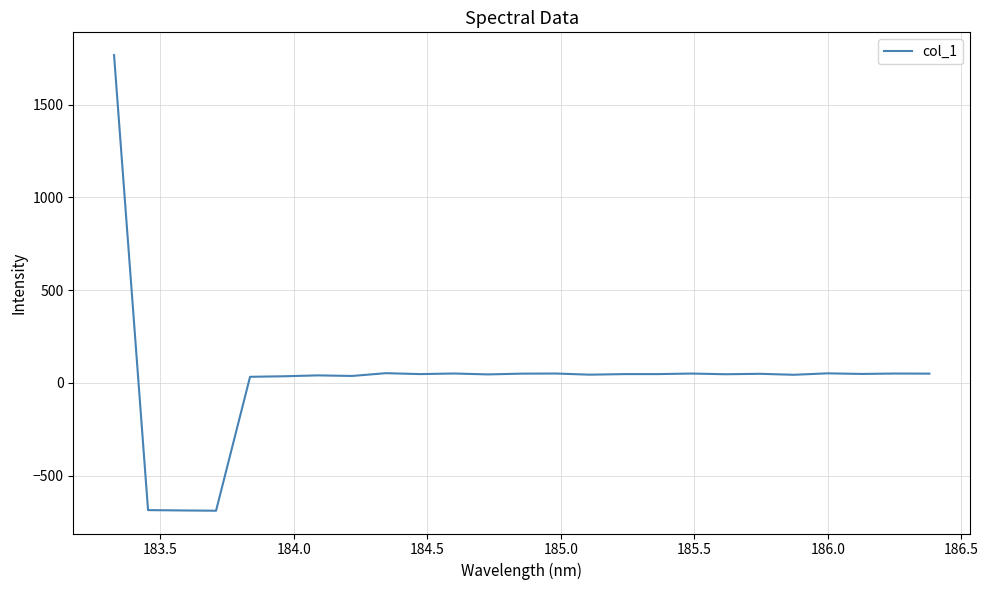

What is the maximum value shown in the chart?

1767.2